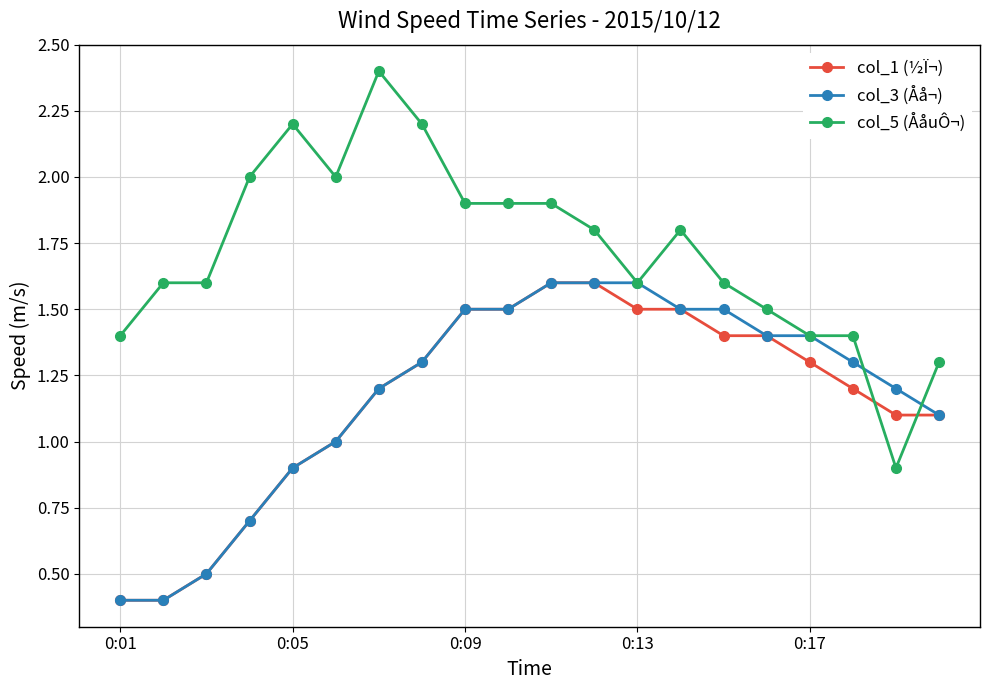

What is the sum of all col_3 (Åå¬) values?

23.6